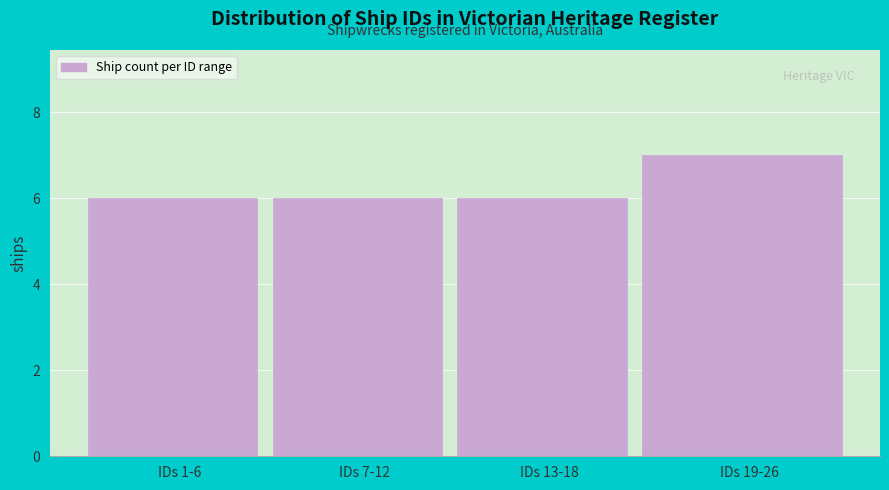

Reading right to left, transcribe all the data shown in this chart.

IDs 19-26=7	IDs 13-18=6	IDs 7-12=6	IDs 1-6=6